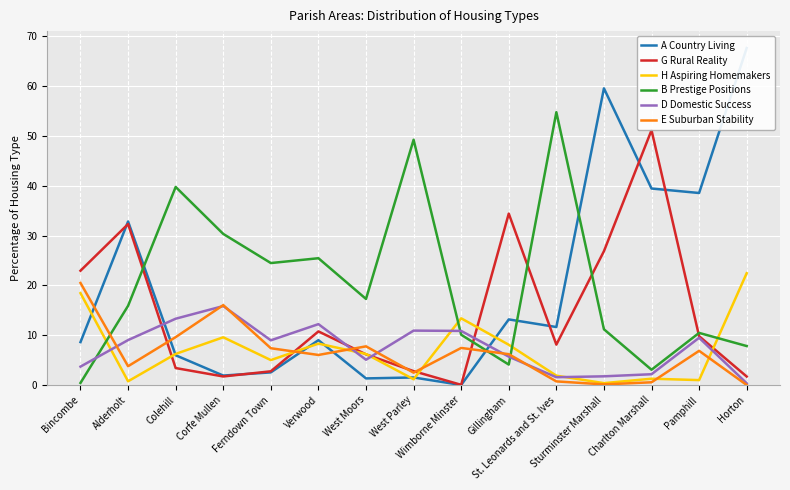

What is the value of the B Prestige Positions point at the 13th from the left?

3.1